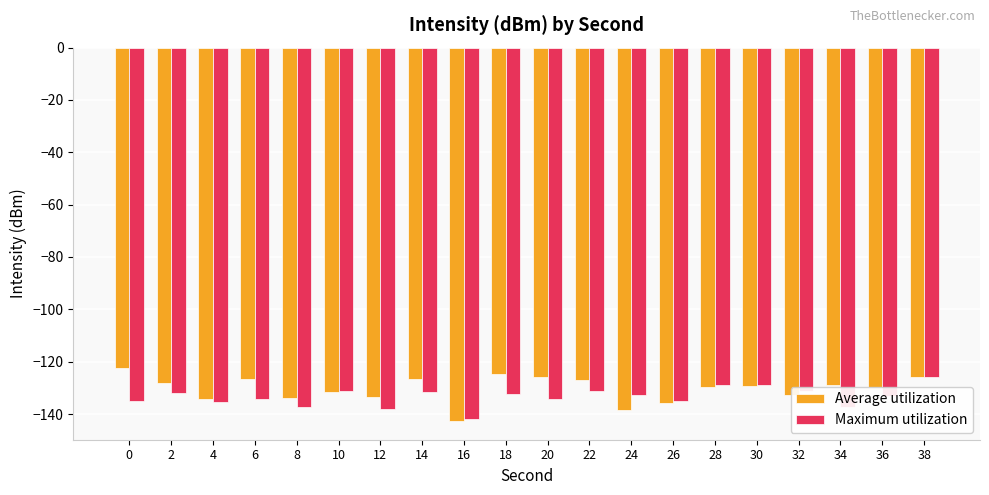

How many bars are there in each group?

2